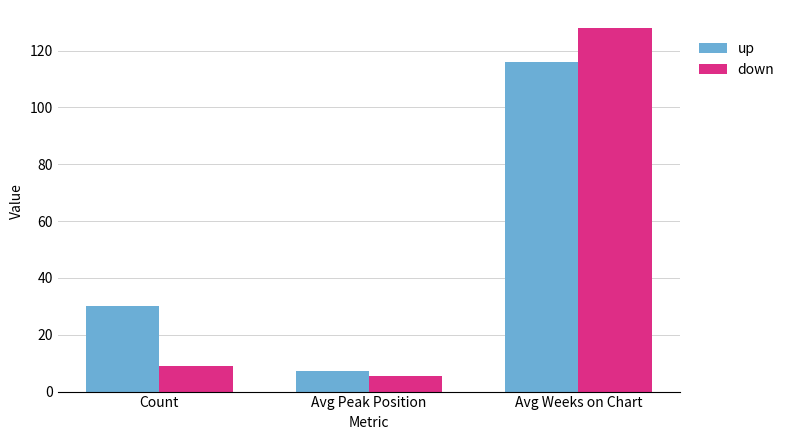

Rank the categories by down value from highest to lowest.

Avg Weeks on Chart, Count, Avg Peak Position